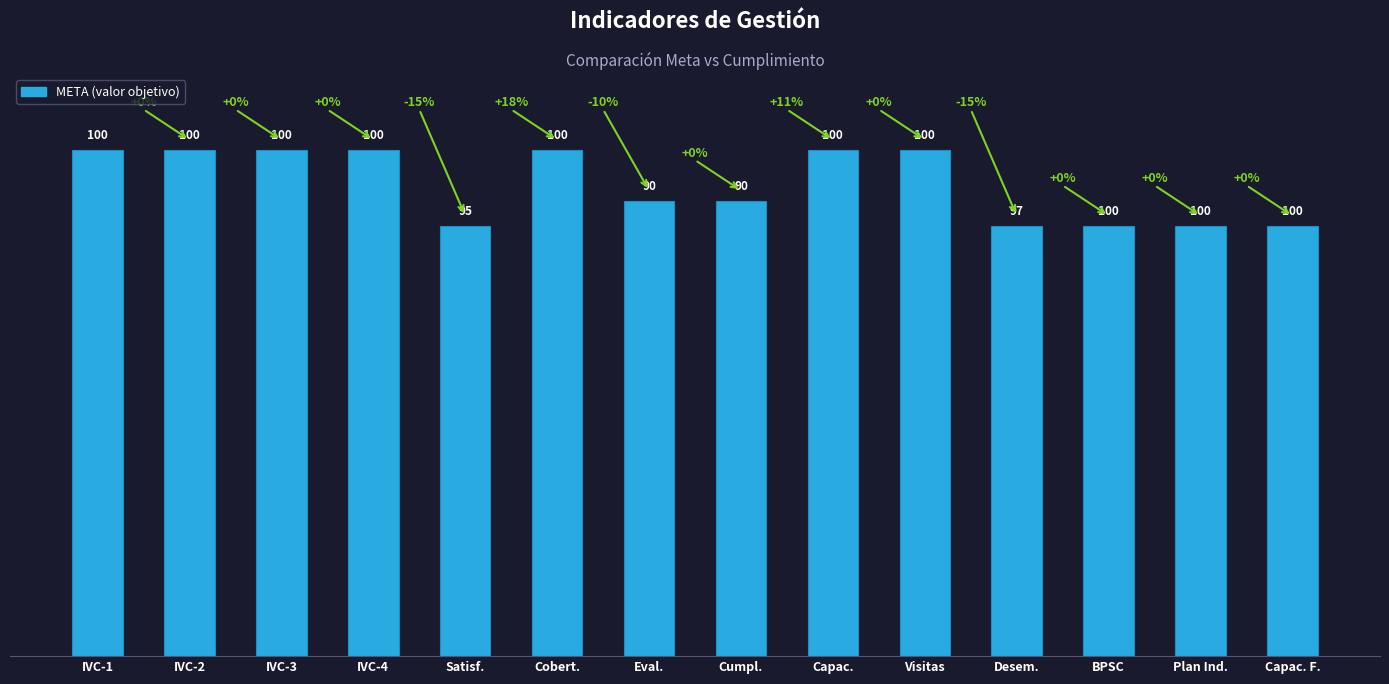

The chart shows a value of 132 at IVC-2. True or false?

False